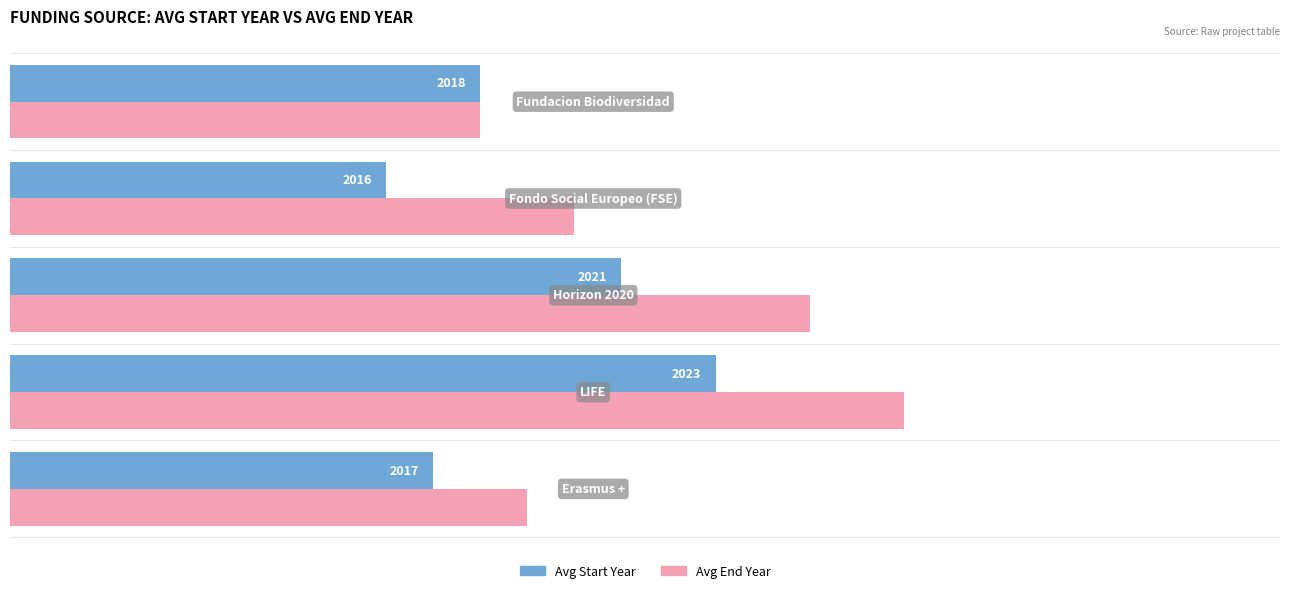

Which series has the widest spread of values?

Avg End Year